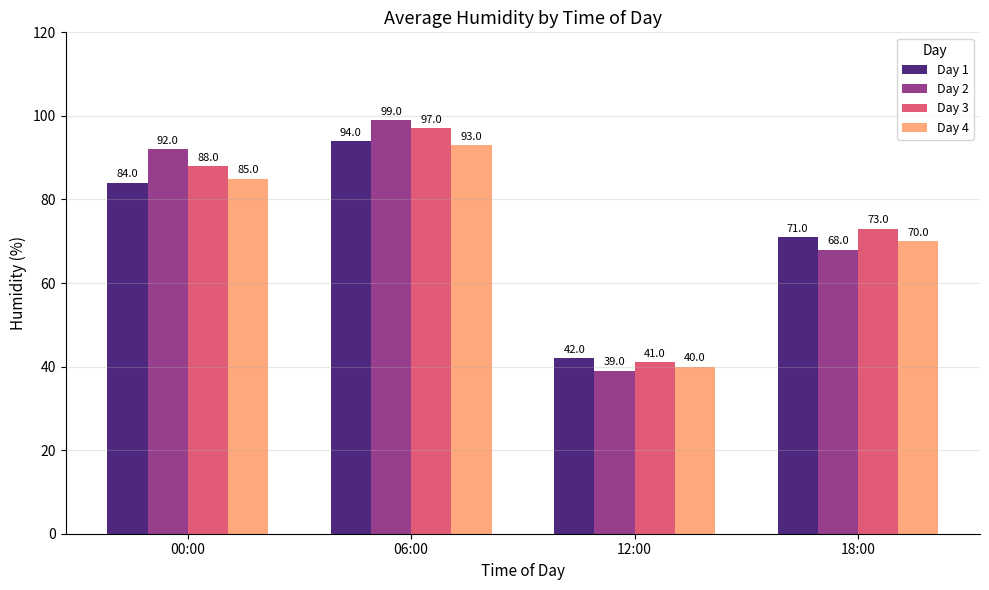

What position from the right is 06:00?

3